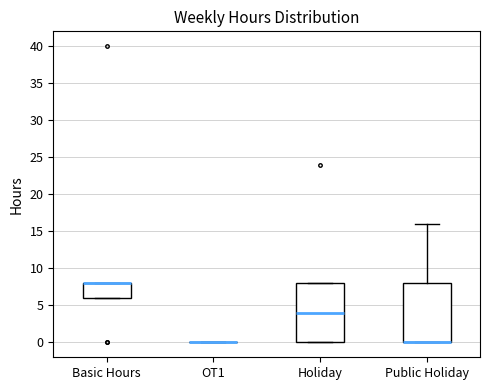

Where is the lower edge of the box for Basic Hours on the y-axis? The values are not printed on the chart, so give them approximately, as read against the axis.

6